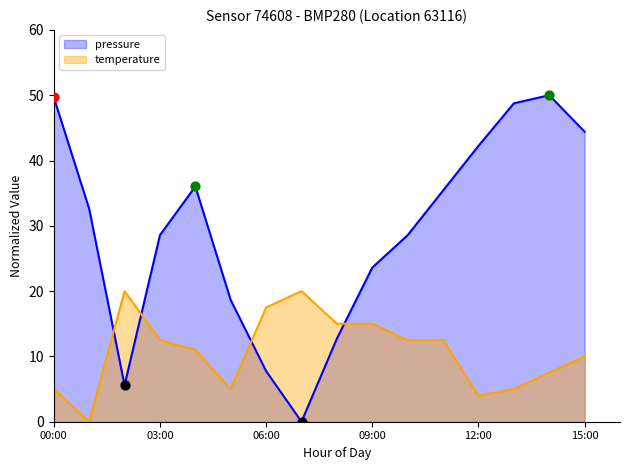

Which series contains the highest Y value?

pressure